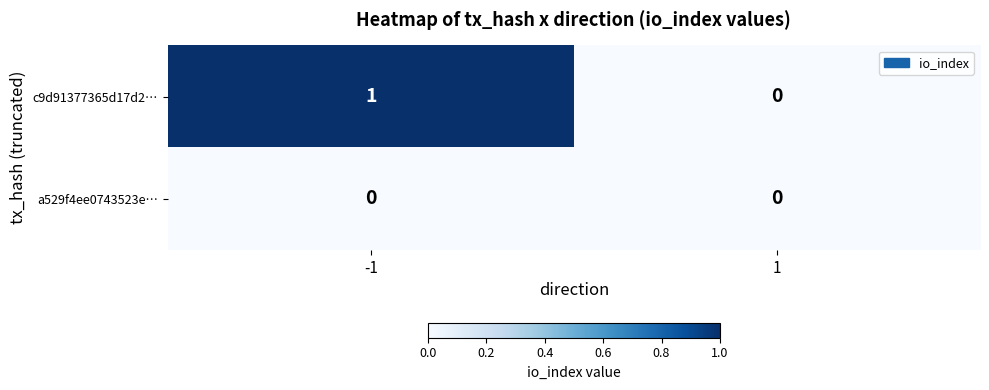

Is the value of a529f4ee0743523e… at 1 greater than the value of c9d91377365d17d2… at -1?

No